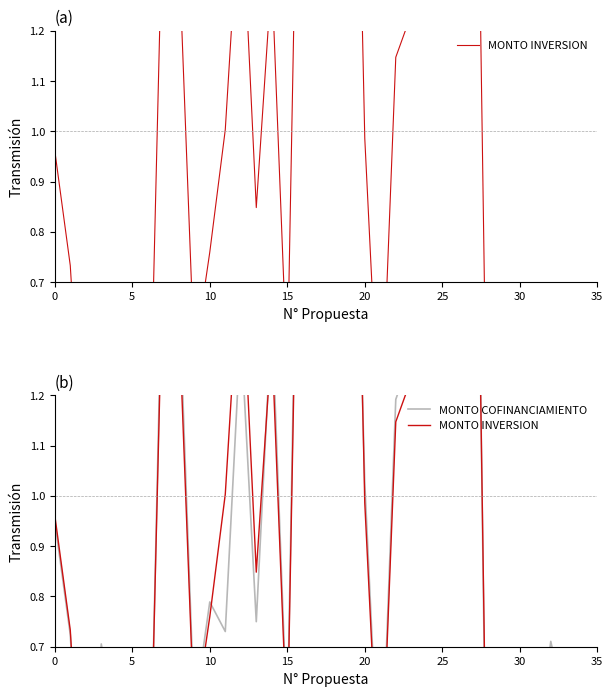

What is the sum of the MONTO COFINANCIAMIENTO values at 13 and 15?

1.5